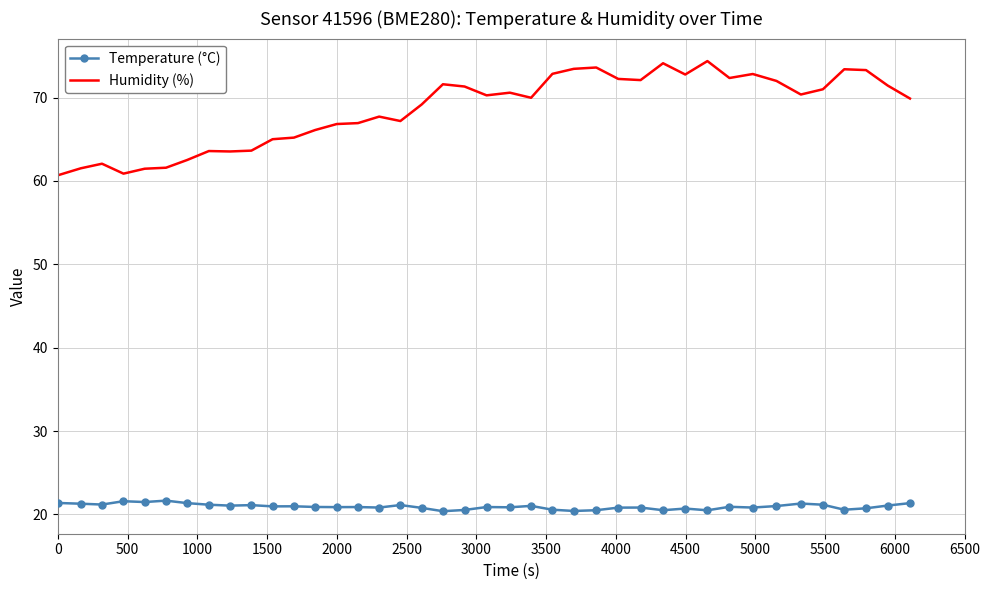

Which series has the widest spread of values?

Humidity (%)